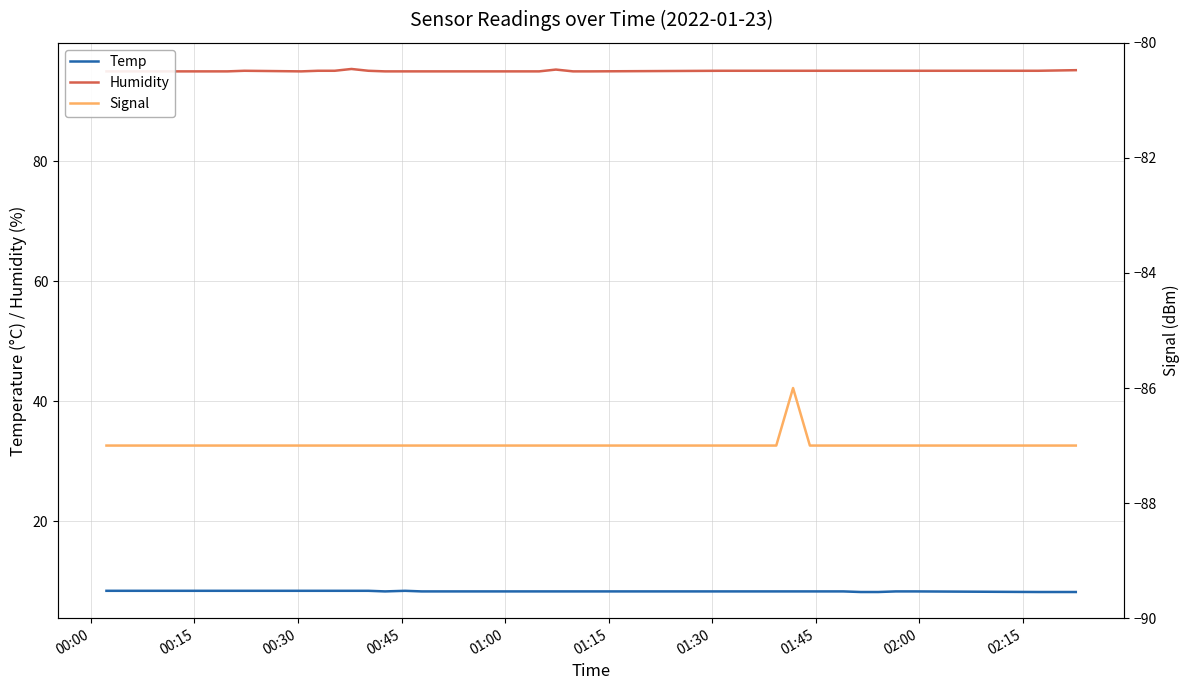

How many data points in Signal are above -87?

1